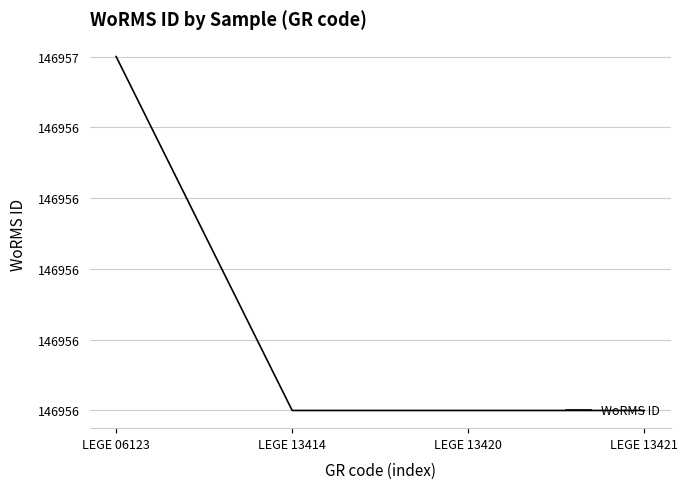

Reading left to right, list all the values displayed in this chart.

LEGE 06123=146957	LEGE 13414=146956	LEGE 13420=146956	LEGE 13421=146956